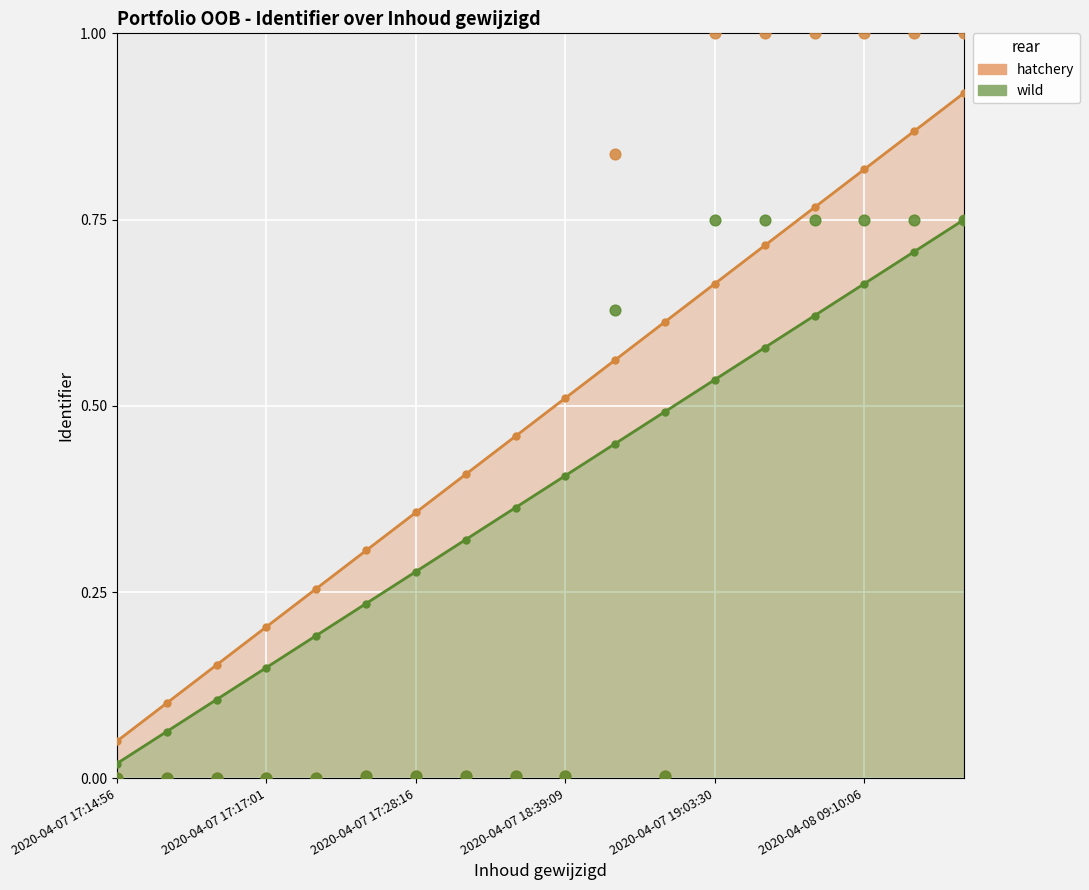

What are all the series names shown in the legend?

hatchery, wild